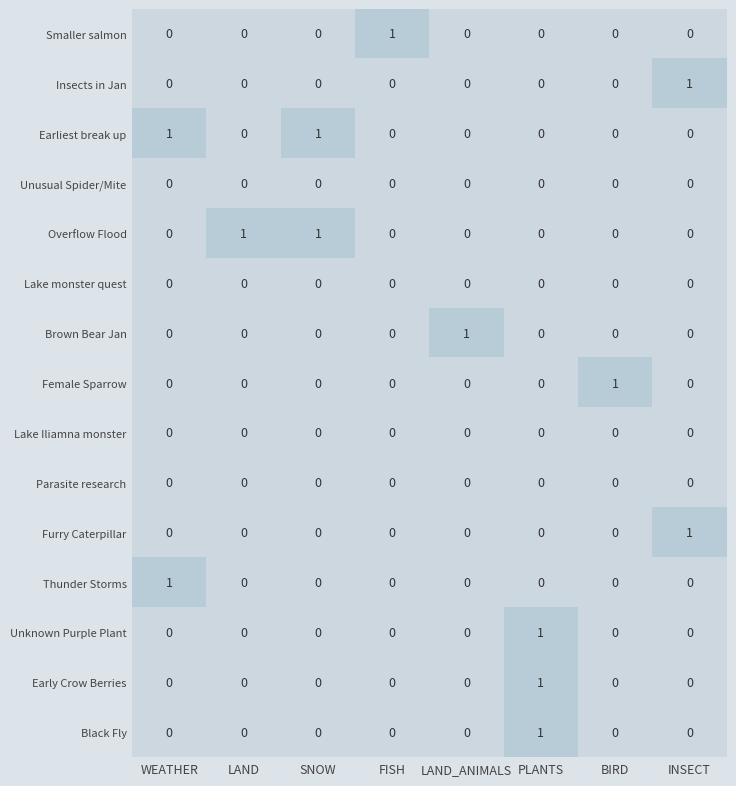

At which label does Black Fly reach its peak?

PLANTS